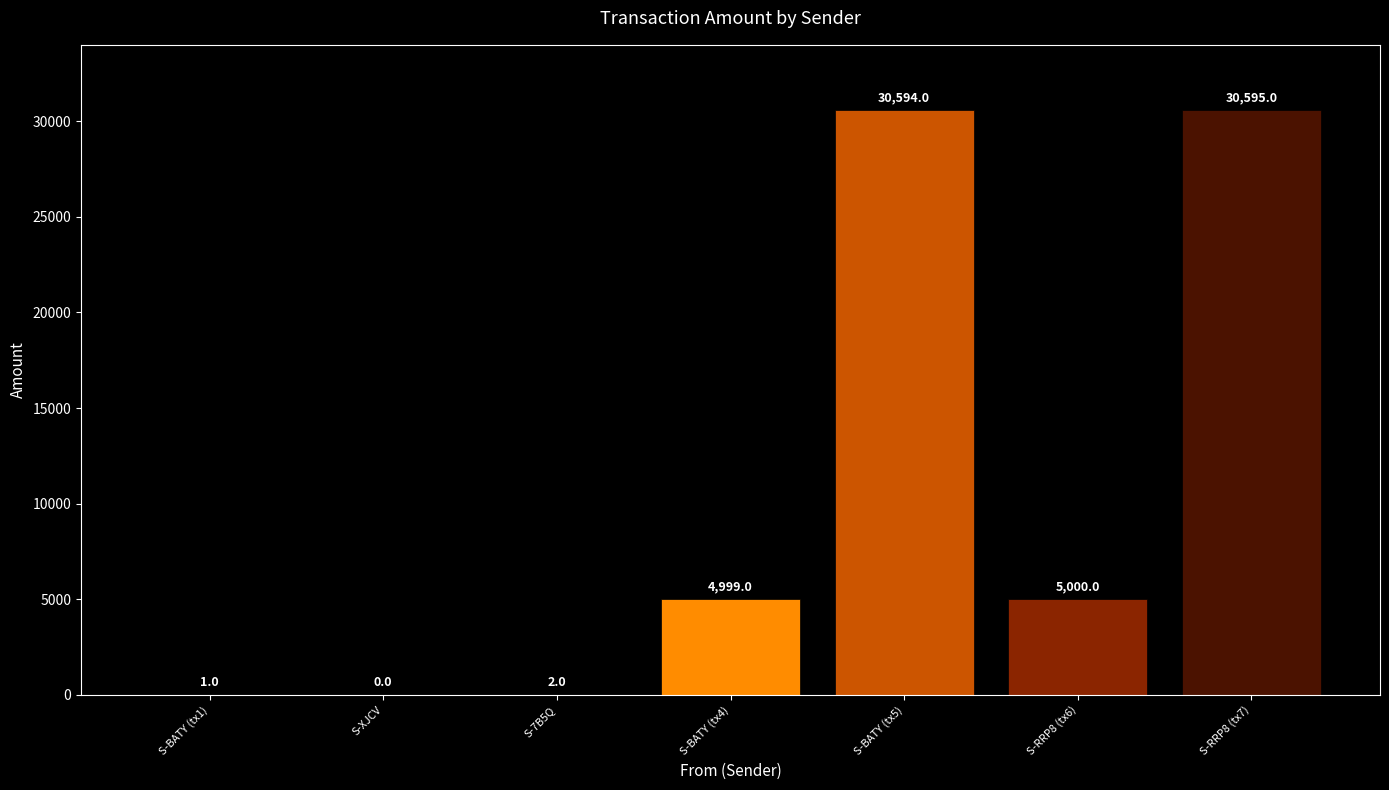

The chart shows a value of 14042 at S-RRP8 (tx7). True or false?

False